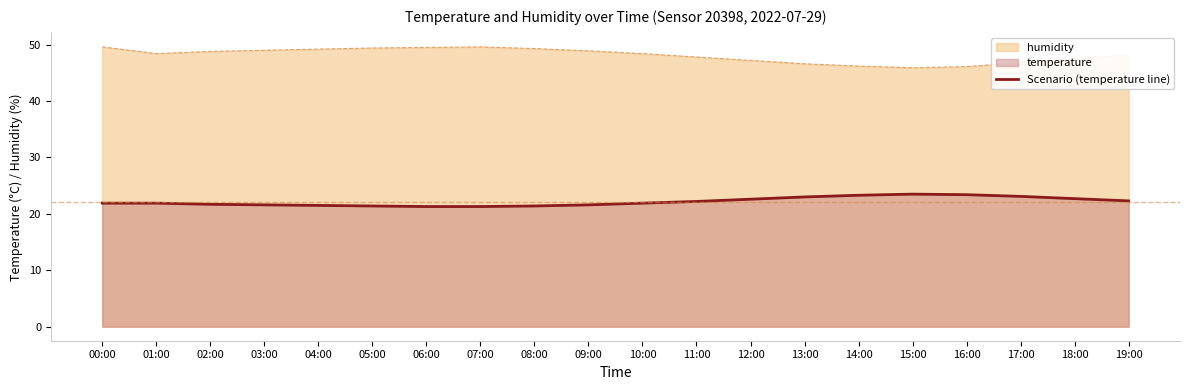

What is the label of the 4th point from the left?

03:00